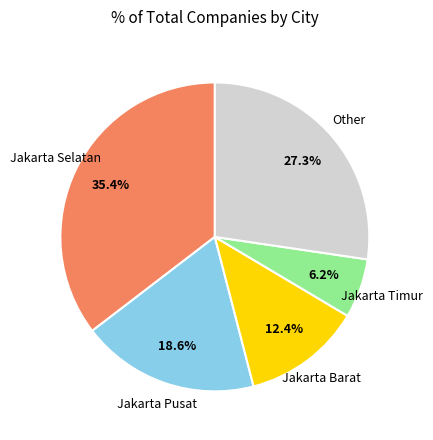

Does any single category account for the majority?

No